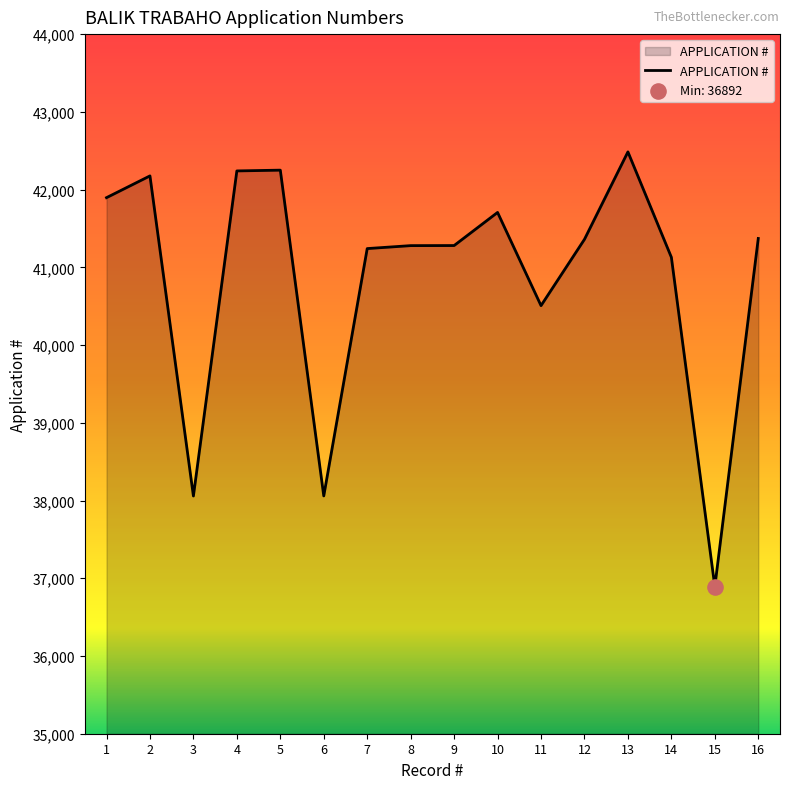

Approximately how many times larger is the value at 4 compared to 2?

1.0